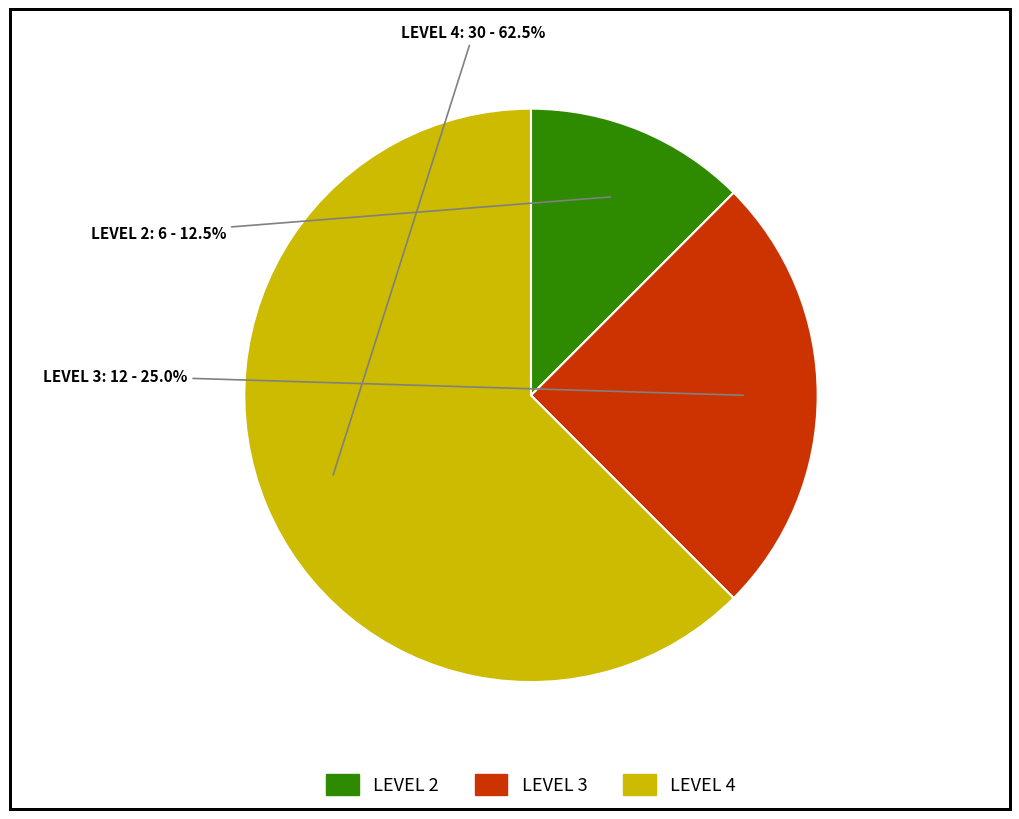

To the nearest percent, what is the difference between the largest and smallest slice percentages?

50%